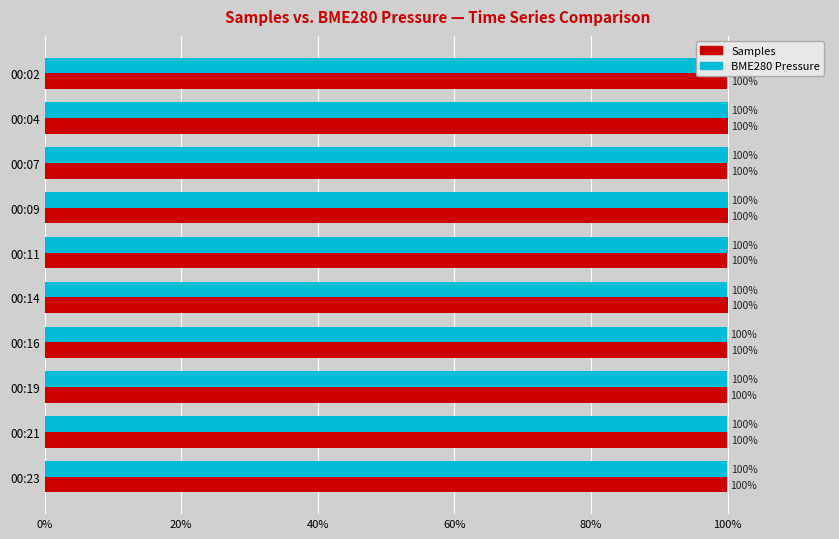

The BME280 Pressure series shows 64.0 at 00:16. True or false?

False